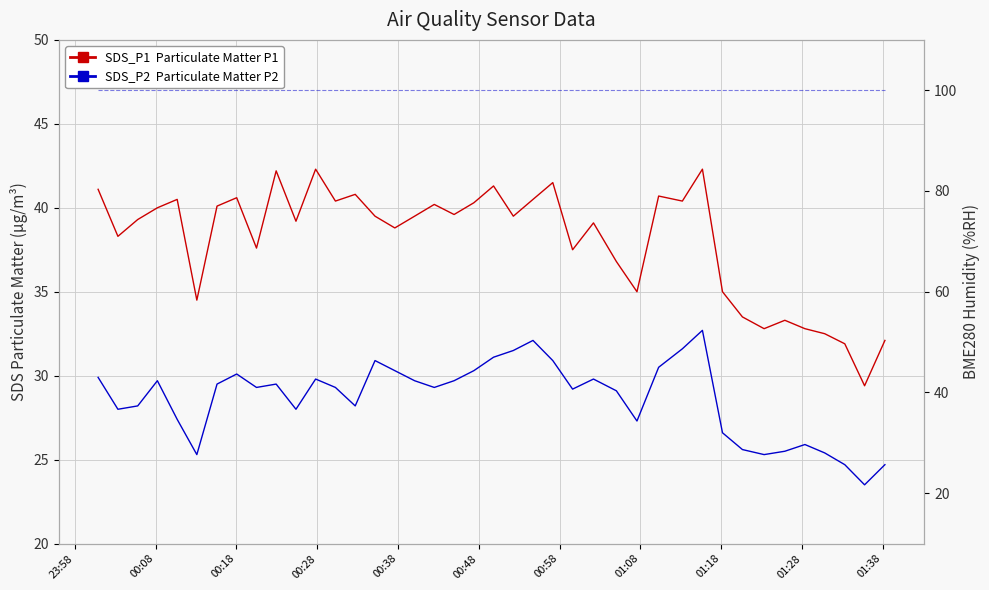

Rank the series by their maximum value, from highest to lowest.

BME280_humidity  Humidity (%RH), SDS_P1  Particulate Matter P1, SDS_P2  Particulate Matter P2